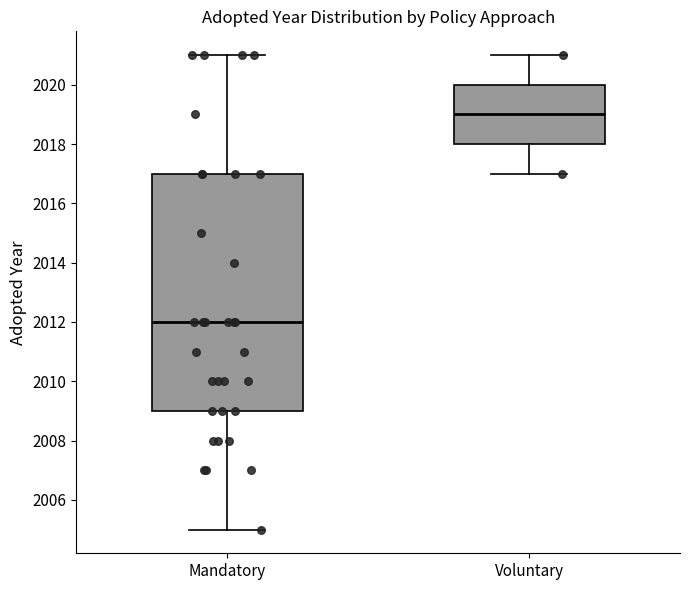

Where is the lower edge of the box for Voluntary on the y-axis? The values are not printed on the chart, so give them approximately, as read against the axis.

2018